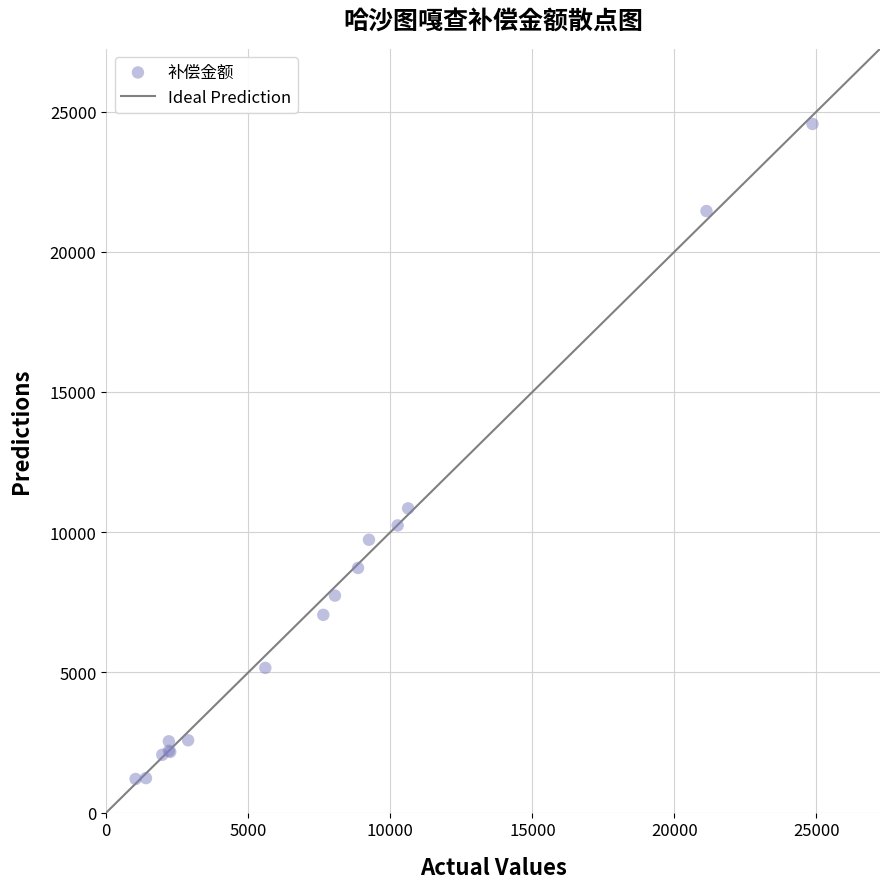

What Y value in the scatter plot is closest to 12878?

10849.7